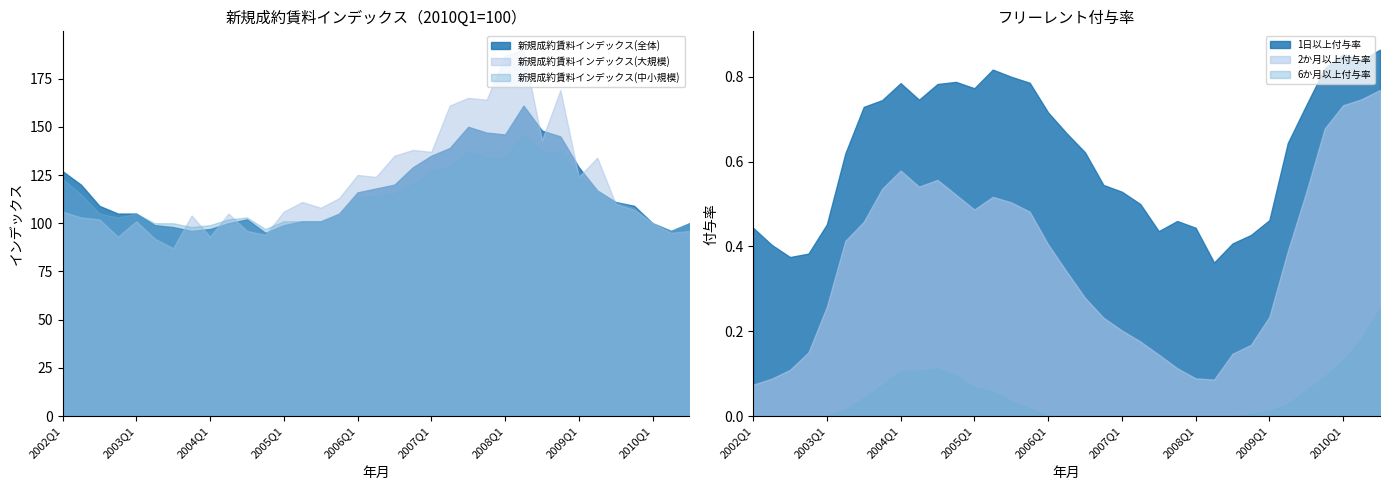

What is the difference between the maximum and minimum values in the 新規成約賃料インデックス(中小規模) series?

50